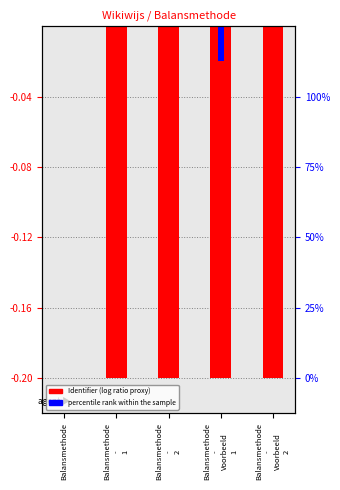

List the labels in order of value, largest first.

Balansmethode, Balansmethode
-
1, Balansmethode
-
2, Balansmethode
-
Voorbeeld
1, Balansmethode
-
Voorbeeld
2